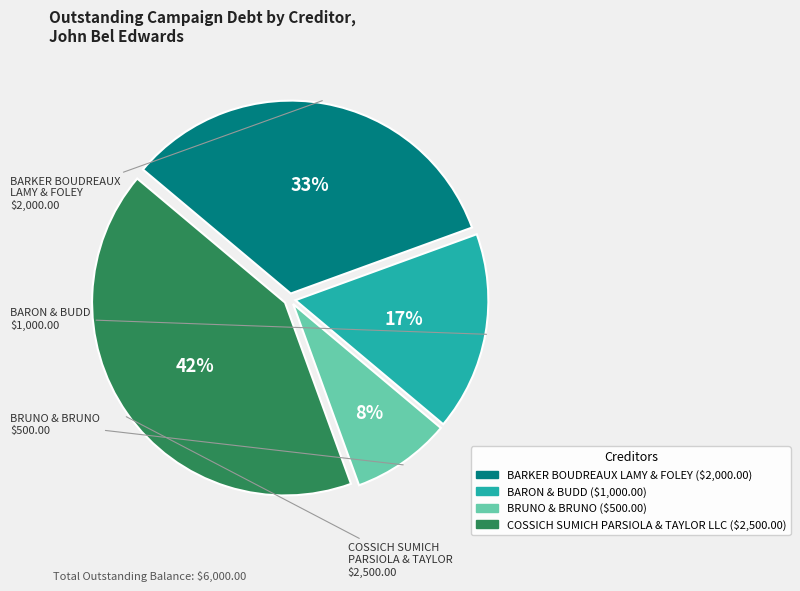

Between COSSICH SUMICH PARSIOLA & TAYLOR LLC and BRUNO & BRUNO, which is larger?

COSSICH SUMICH PARSIOLA & TAYLOR LLC